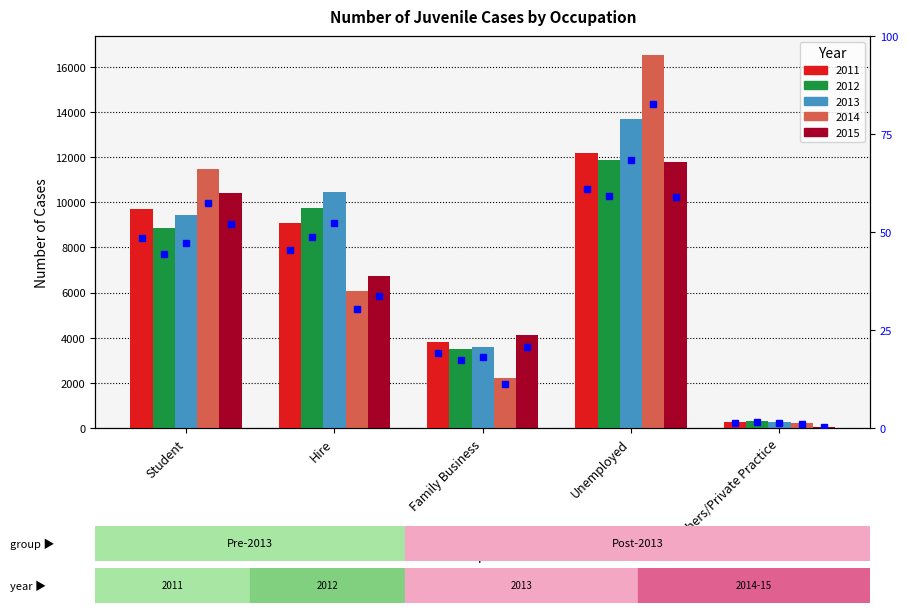

What is the smallest value displayed?

53